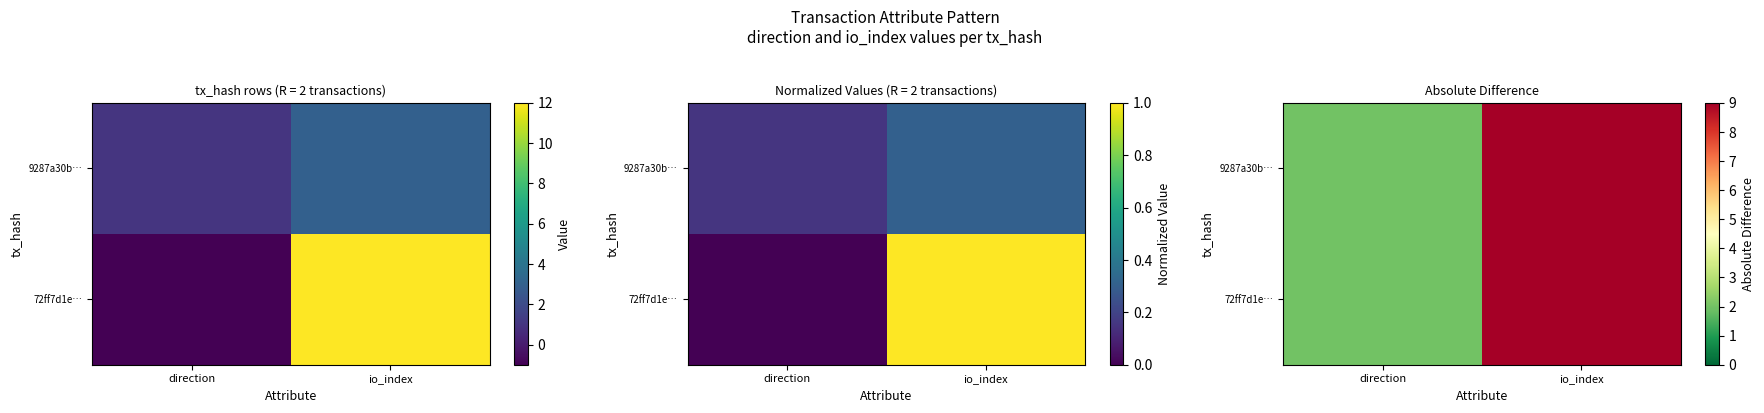

At which category does the chart reach its peak across all series?

io_index